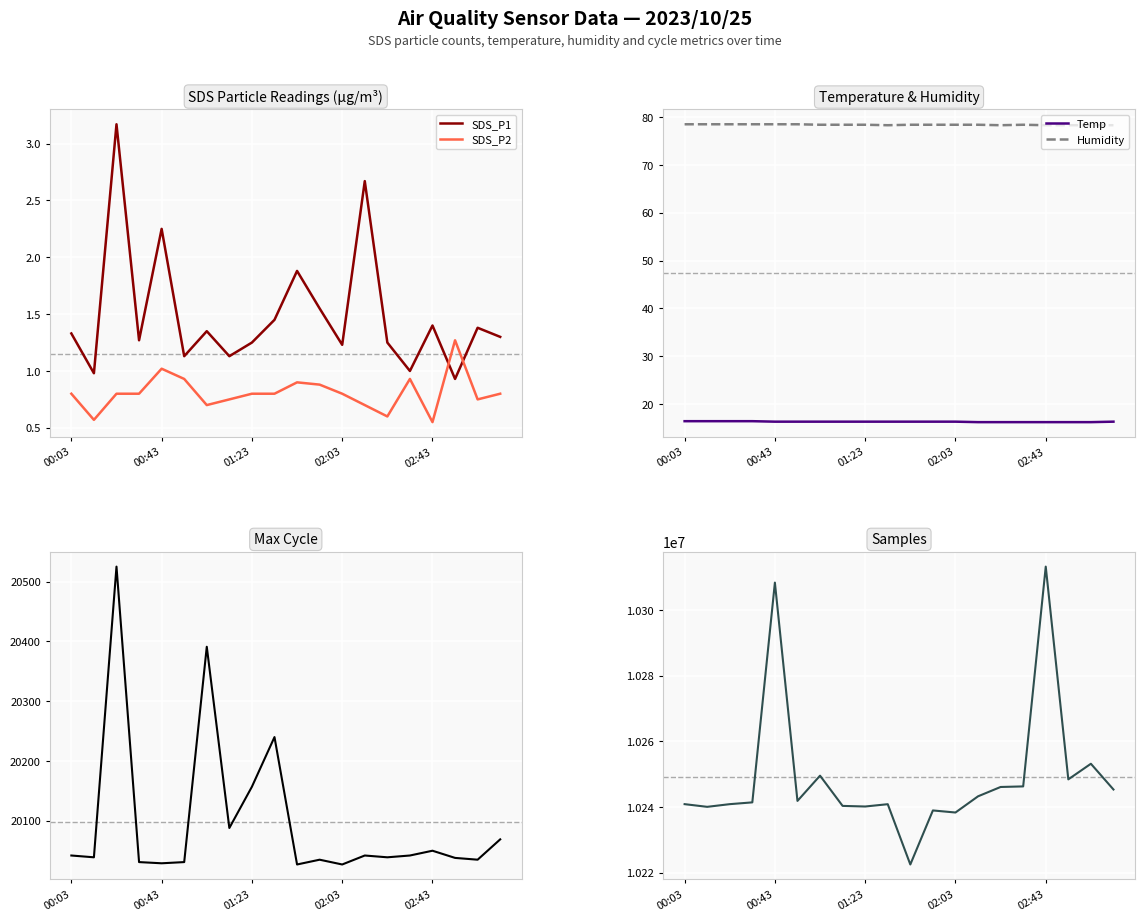

Where is the first local maximum for Humidity?

15